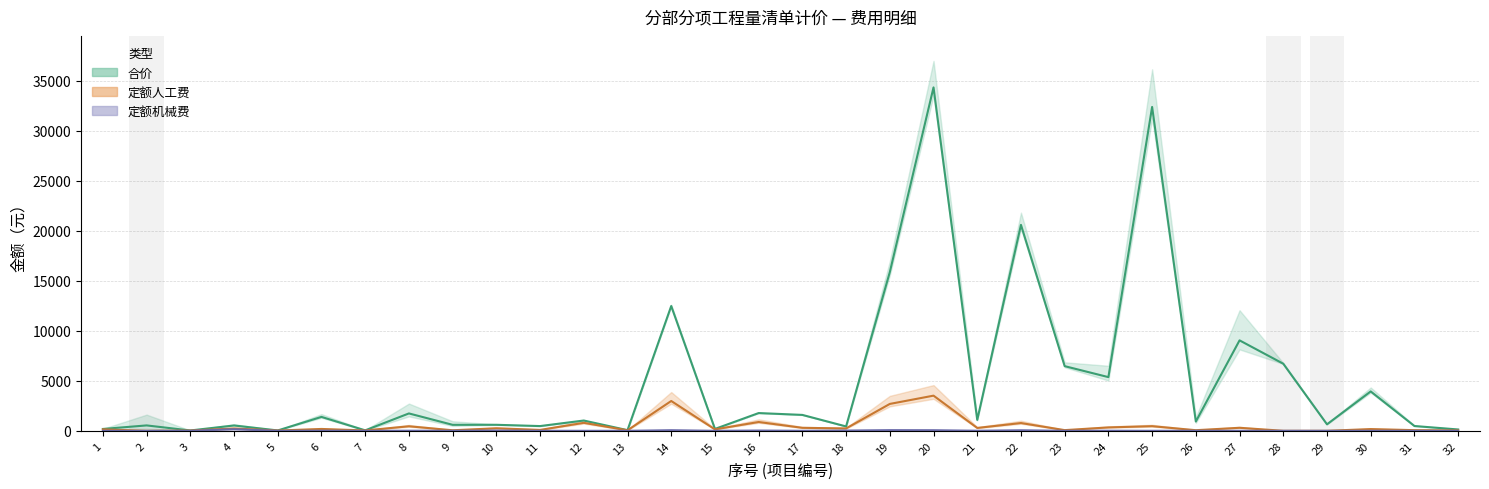

True or false: 定额人工费 and 合价 intersect in this chart.

False